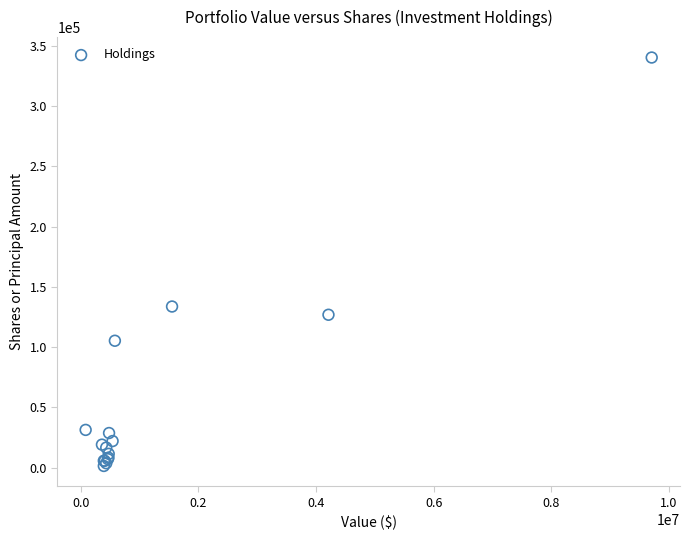

What Y value in the scatter plot is closest to 170866?

133700